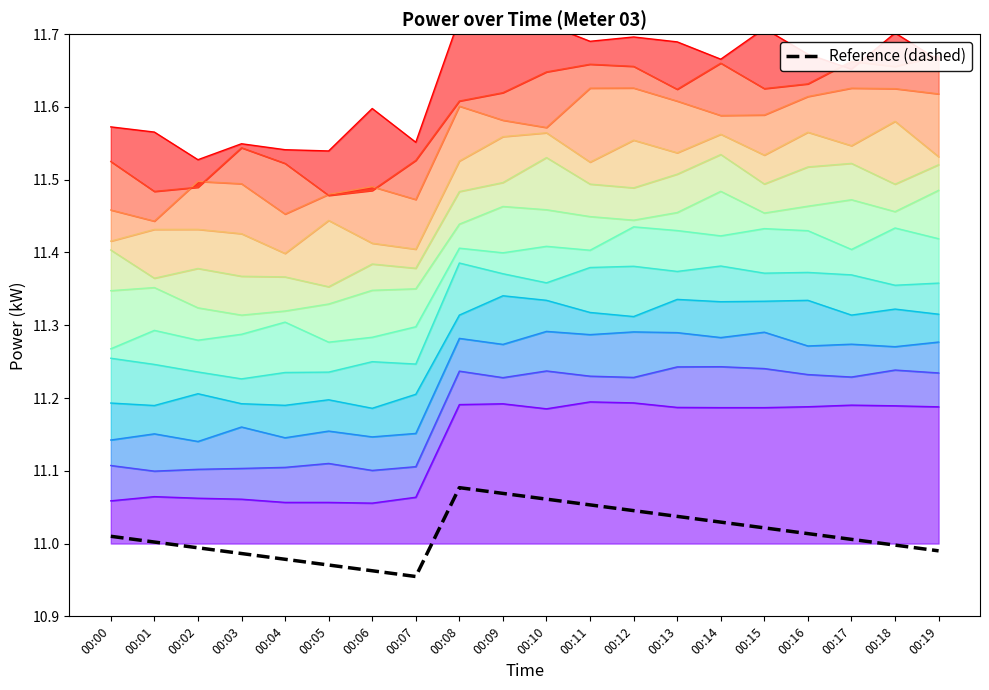

What is the difference between the maximum and minimum values?

0.1